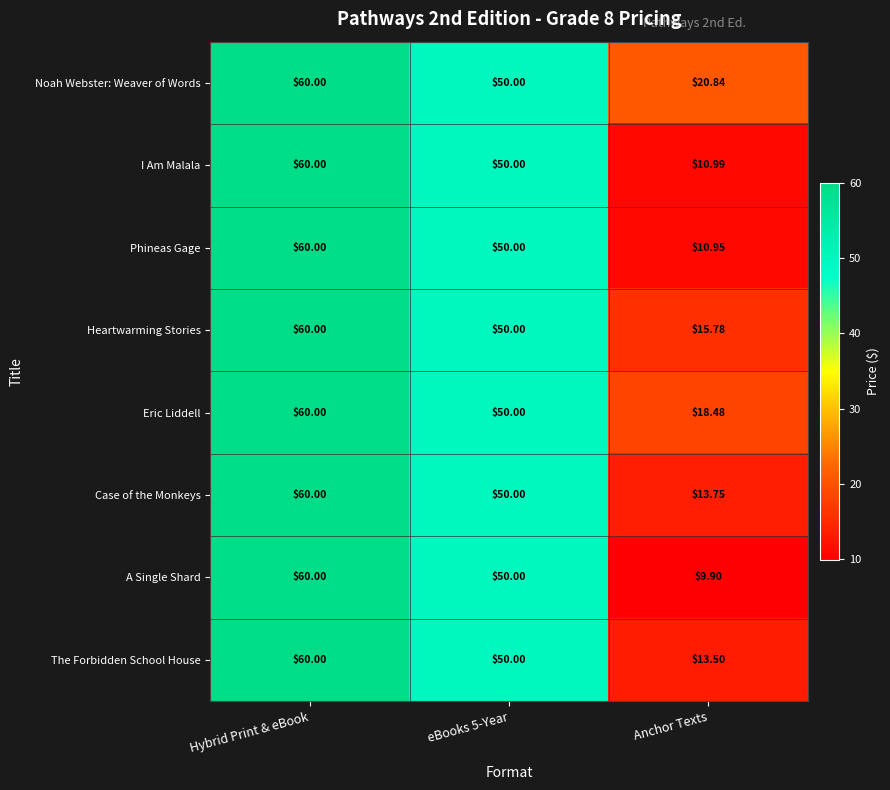

Rank the series at Anchor Texts from lowest to highest value.

A Single Shard, Phineas Gage, I Am Malala, The Forbidden School House, Case of the Monkeys, Heartwarming Stories, Eric Liddell, Noah Webster: Weaver of Words